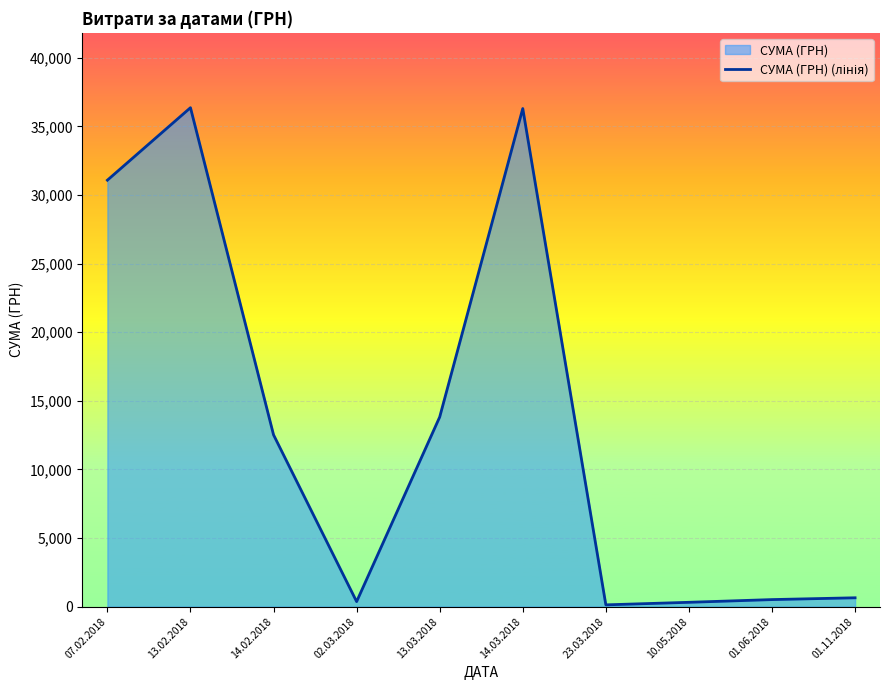

What is the label of the 7th point from the left?

23.03.2018